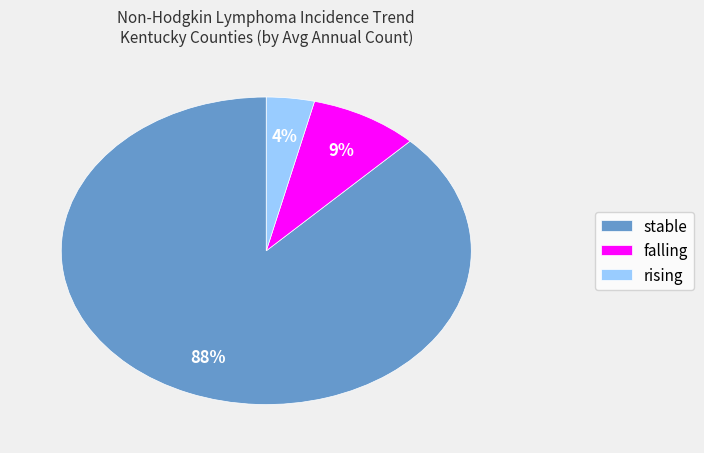

The rising slice represents 4% of the pie. True or false?

True